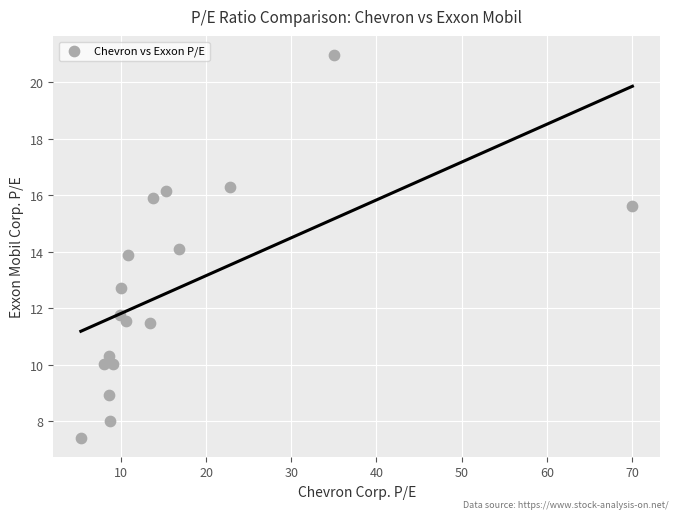

What is the range of Y values (max minus min)?

13.5